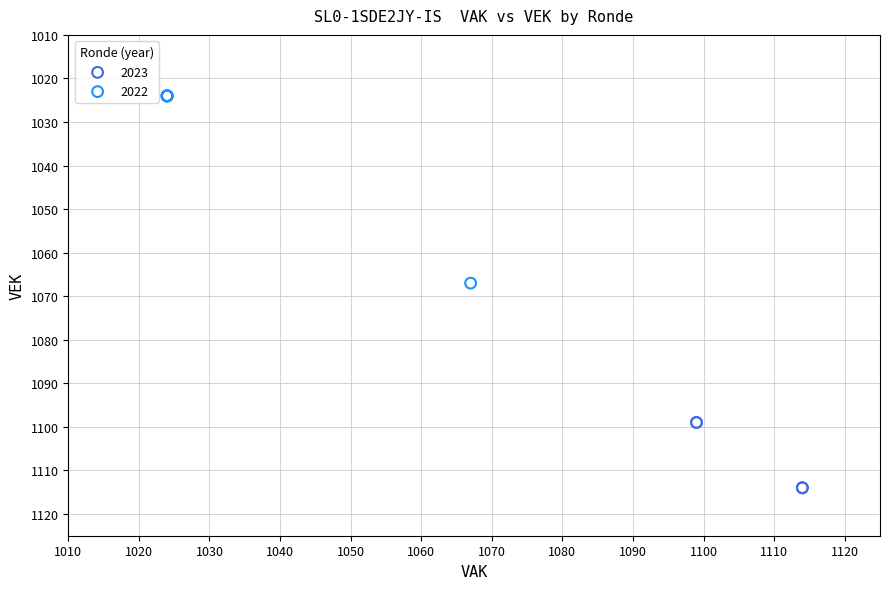

Which series has the largest Y range (max minus min)?

2022